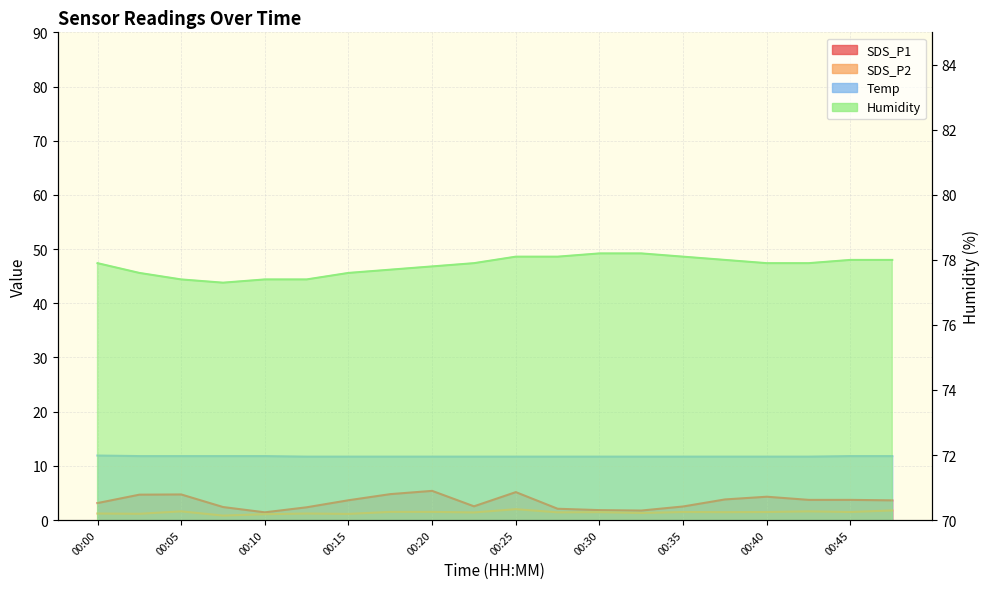

Reading right to left, list all the values displayed in this chart.

SDS_P1: 00:47=3.6	00:45=3.7	00:42=3.7	00:40=4.3	00:37=3.8	00:35=2.5	00:33=1.8	00:30=1.8	00:28=2.1	00:25=5.2	00:23=2.5	00:20=5.4	00:18=4.8	00:15=3.6	00:13=2.4	00:10=1.4	00:08=2.4	00:05=4.7	00:03=4.7	00:00=3.1
SDS_P2: 00:47=1.8	00:45=1.5	00:42=1.6	00:40=1.5	00:37=1.4	00:35=1.5	00:33=1.3	00:30=1.4	00:28=1.4	00:25=2.0	00:23=1.4	00:20=1.5	00:18=1.5	00:15=1.1	00:13=1.2	00:10=1.1	00:08=0.8	00:05=1.6	00:03=1.1	00:00=1.2
Temp: 00:47=11.8	00:45=11.8	00:42=11.7	00:40=11.7	00:37=11.7	00:35=11.7	00:33=11.7	00:30=11.7	00:28=11.7	00:25=11.7	00:23=11.7	00:20=11.7	00:18=11.7	00:15=11.7	00:13=11.7	00:10=11.8	00:08=11.8	00:05=11.8	00:03=11.8	00:00=11.9
Humidity: 00:47=78.0	00:45=78.0	00:42=77.9	00:40=77.9	00:37=78.0	00:35=78.1	00:33=78.2	00:30=78.2	00:28=78.1	00:25=78.1	00:23=77.9	00:20=77.8	00:18=77.7	00:15=77.6	00:13=77.4	00:10=77.4	00:08=77.3	00:05=77.4	00:03=77.6	00:00=77.9